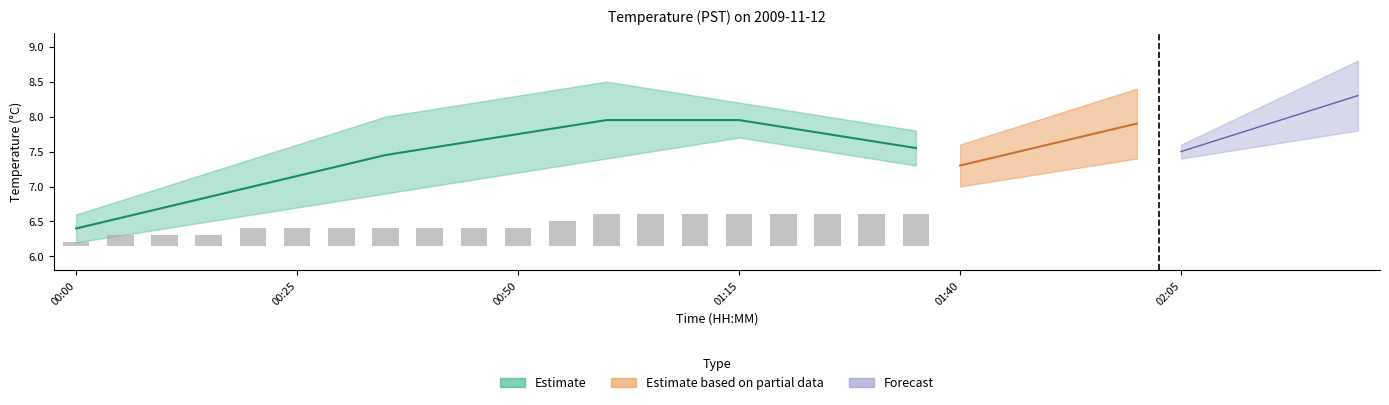

Does the chart contain any negative values?

No